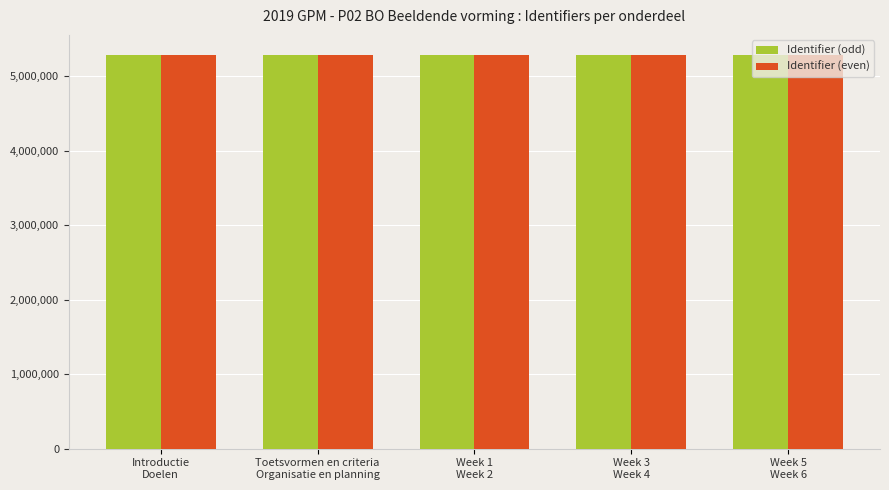

The value of Identifier (odd) at Introductie
Doelen is 5292471. True or false?

True